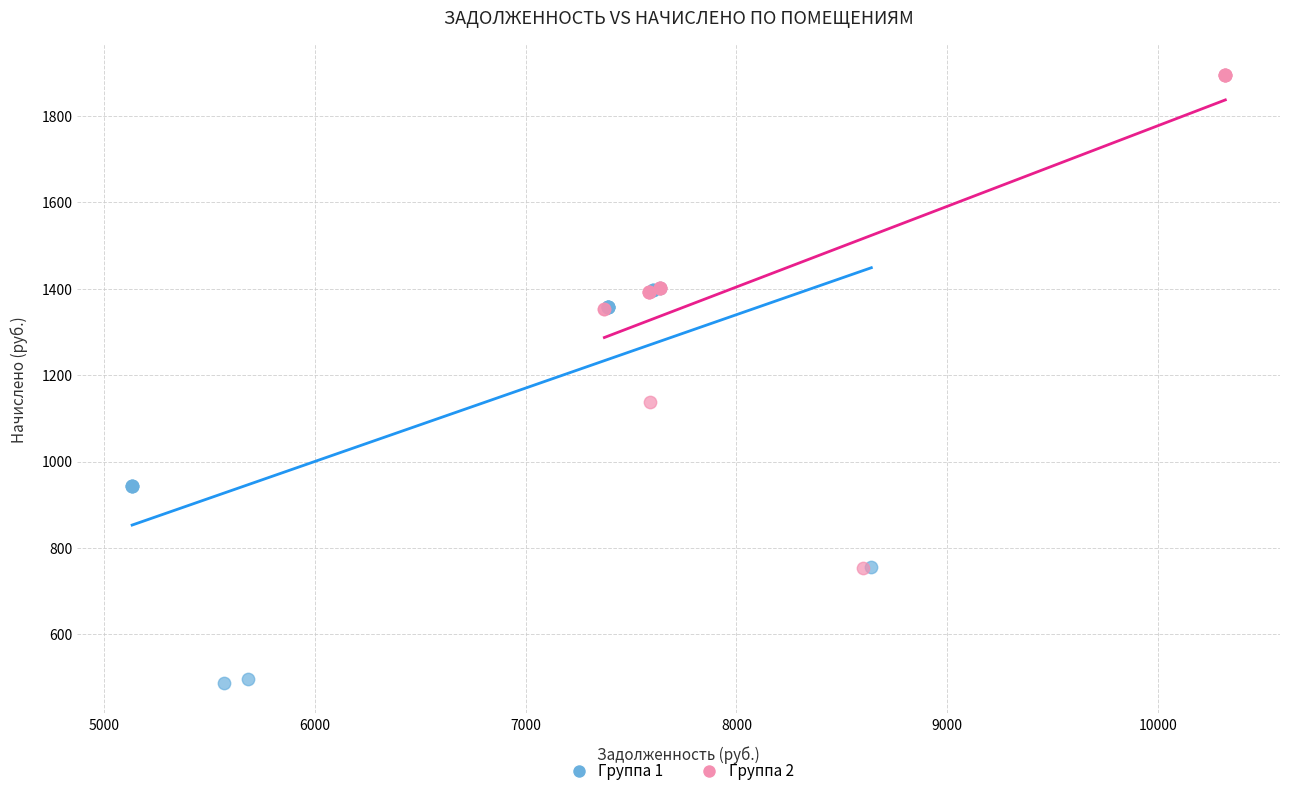

Which series has the widest spread of Y values?

Группа 2